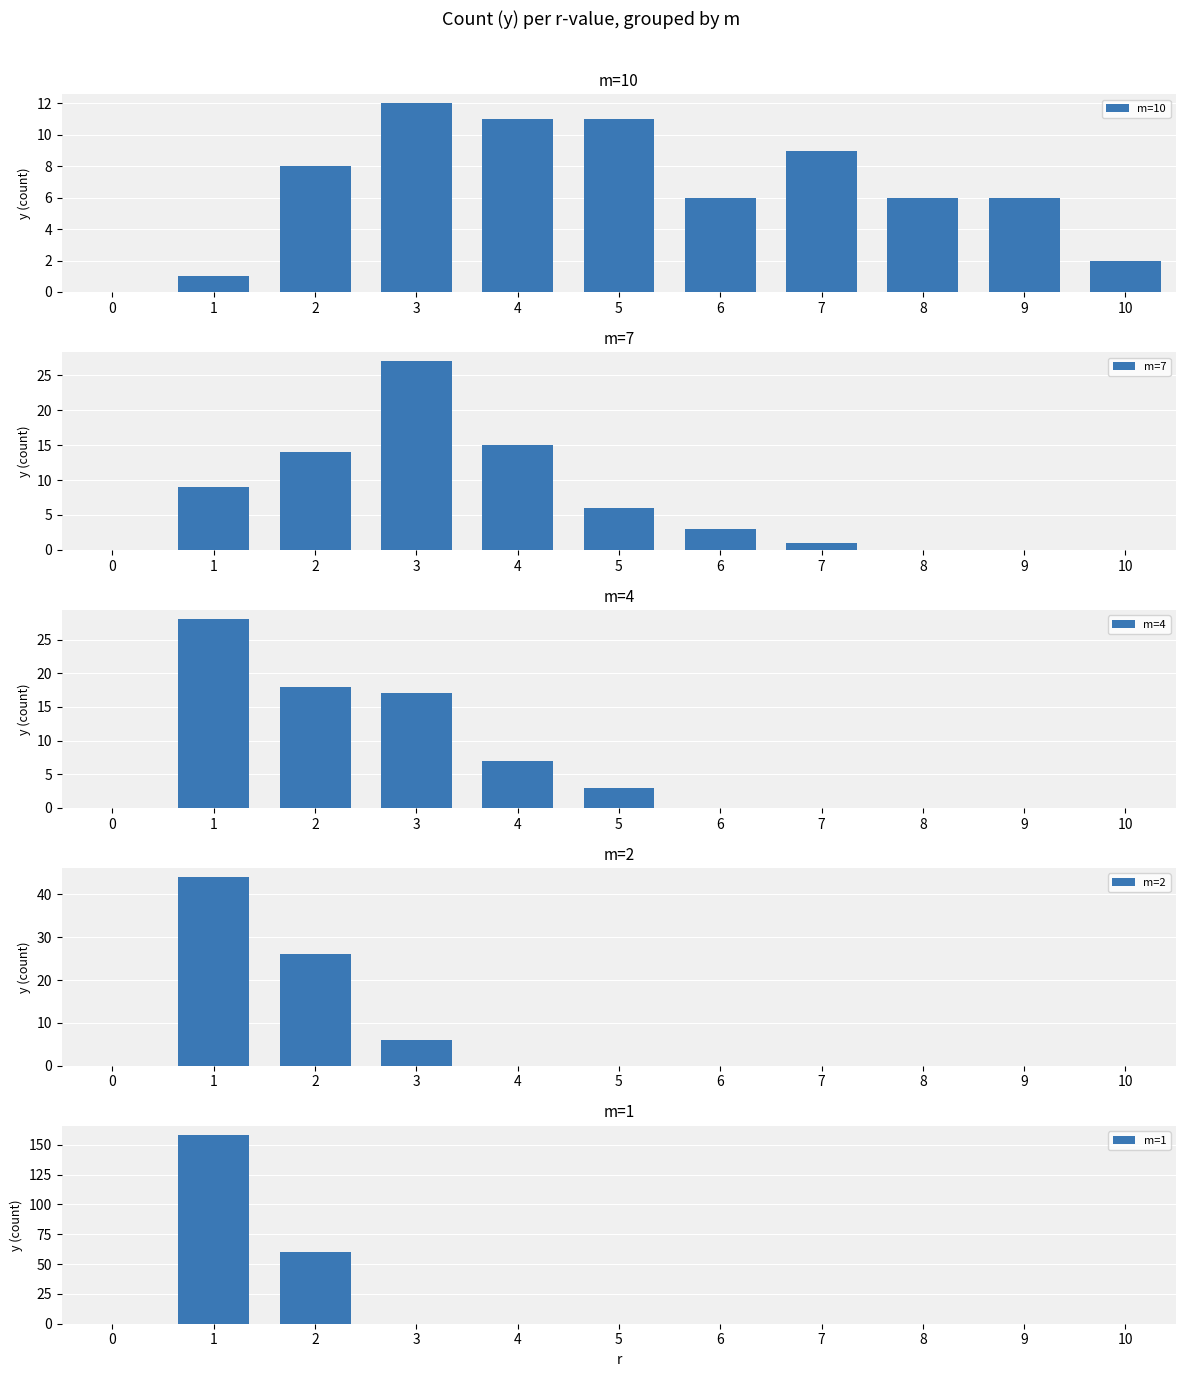

Reading left to right, list all the values displayed in this chart.

m=10: 0=0	1=1	2=8	3=12	4=11	5=11	6=6	7=9	8=6	9=6	10=2
m=7: 0=0	1=9	2=14	3=27	4=15	5=6	6=3	7=1	8=0	9=0	10=0
m=4: 0=0	1=28	2=18	3=17	4=7	5=3	6=0	7=0	8=0	9=0	10=0
m=2: 0=0	1=44	2=26	3=6	4=0	5=0	6=0	7=0	8=0	9=0	10=0
m=1: 0=0	1=158	2=60	3=0	4=0	5=0	6=0	7=0	8=0	9=0	10=0